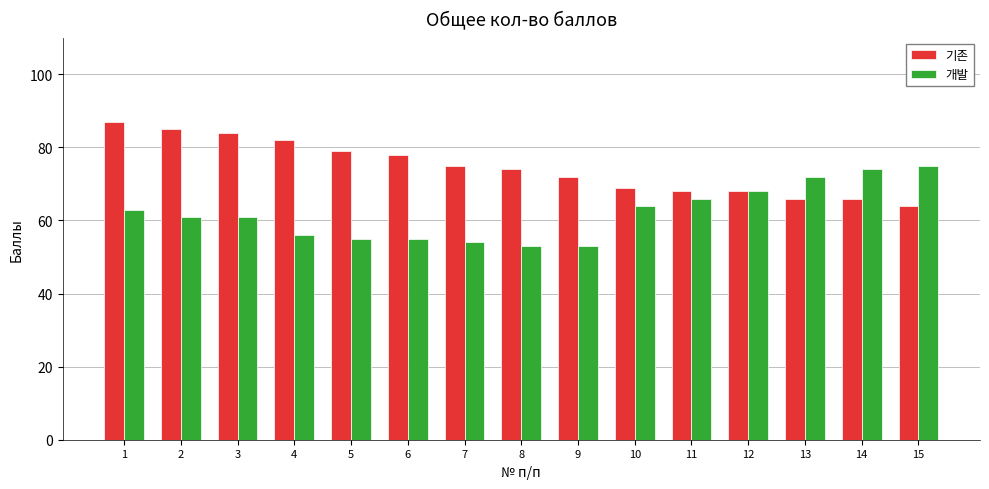

Which series has the largest total across all categories?

기존